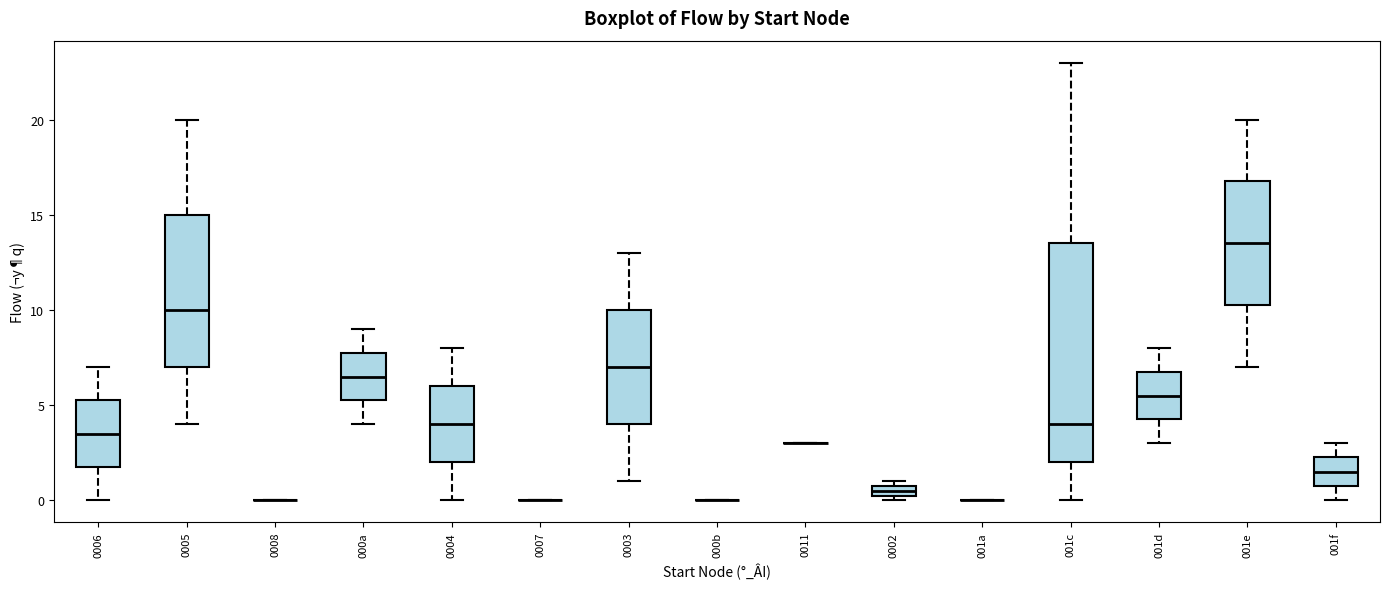

Which box is the tallest, from its lower edge to its upper edge?

001c